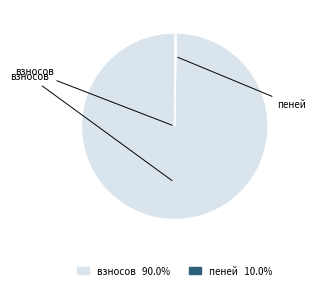

Is there any slice that represents more than half of the pie?

Yes